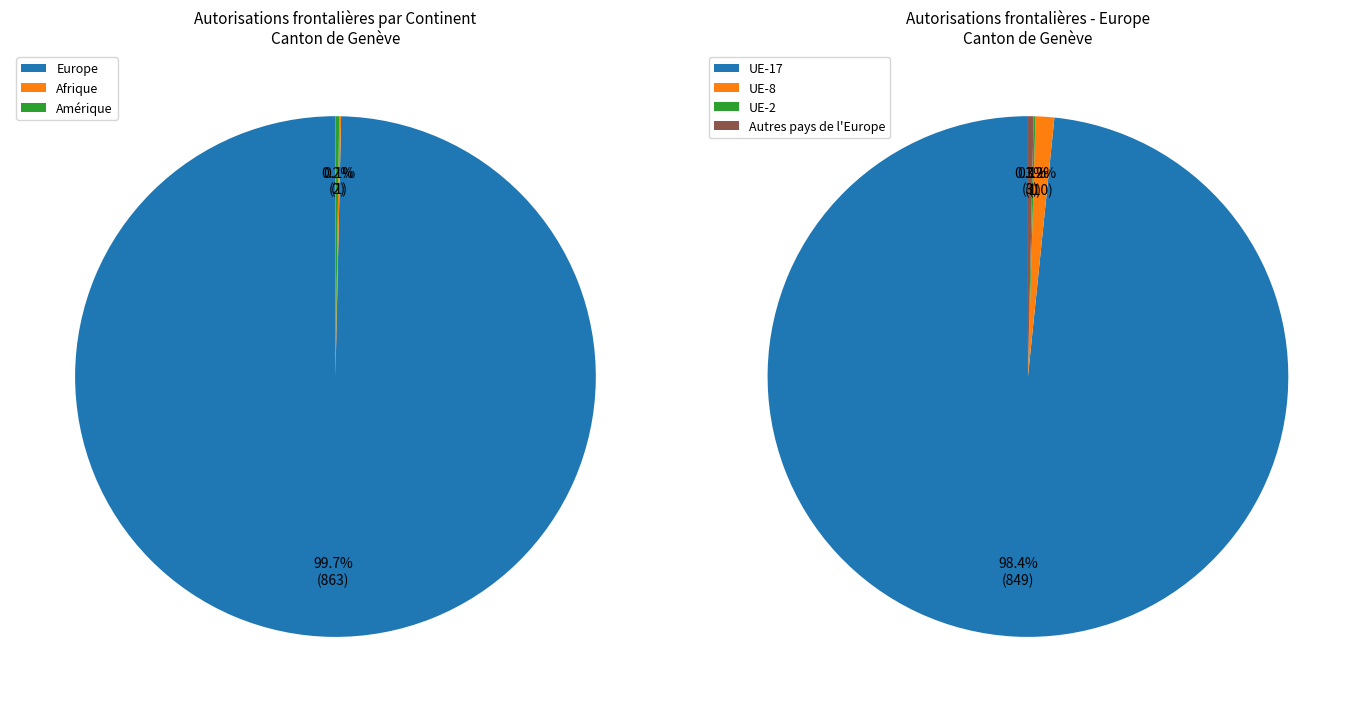

Is it true that Amérique is 0% of the pie?

True